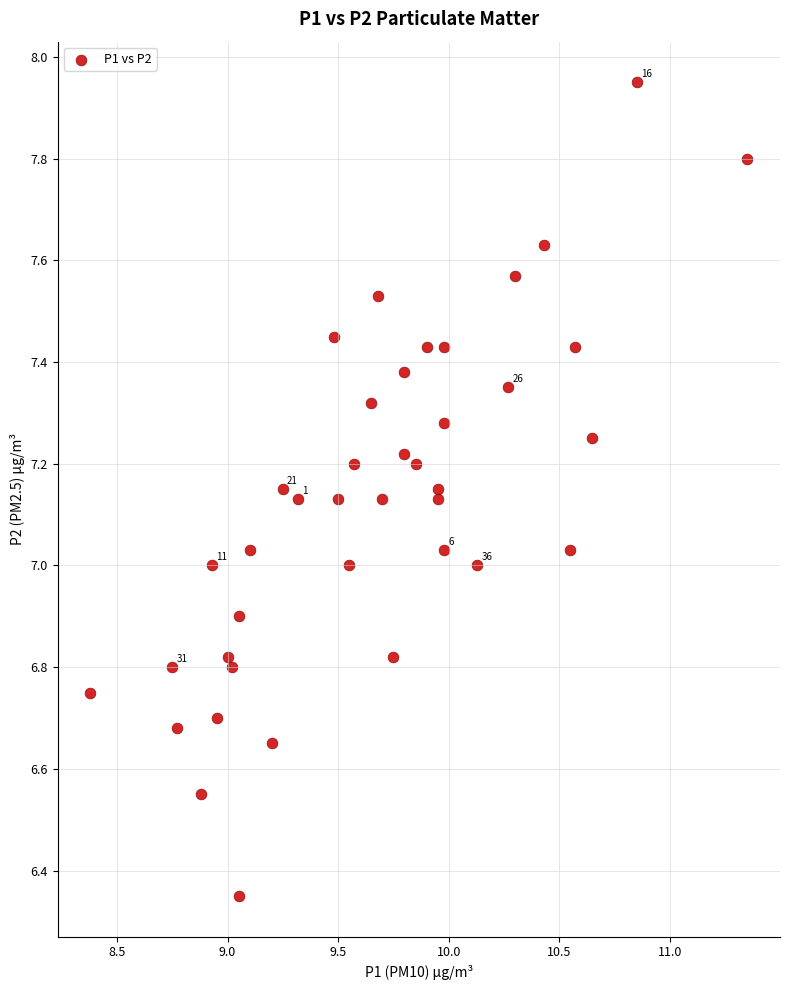

What is the range of Y values (max minus min)?

1.6